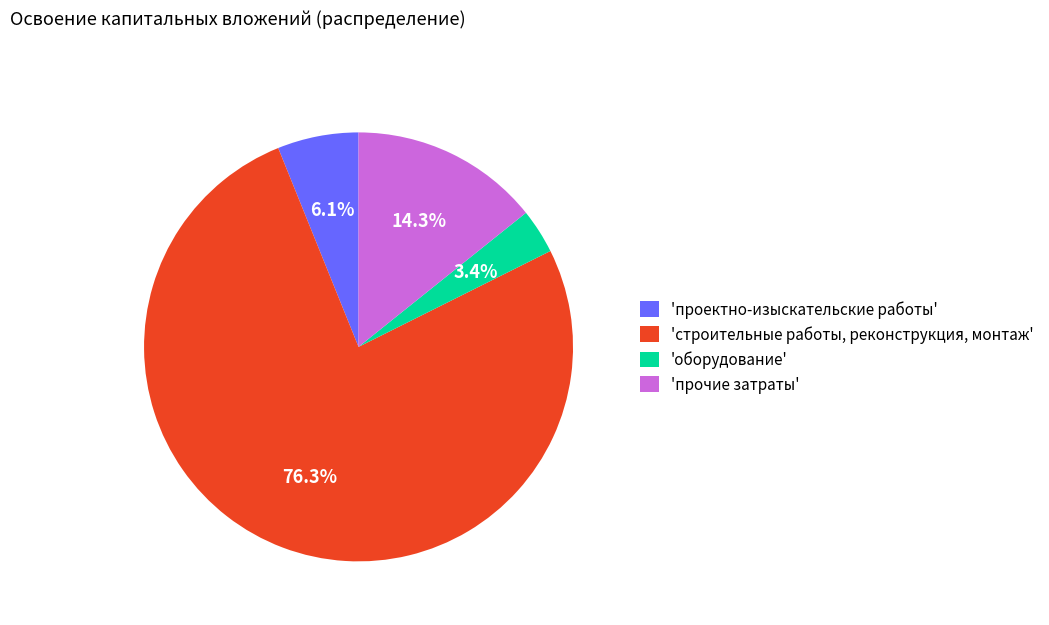

What percentage do 'прочие затраты' and 'проектно-изыскательские работы' together represent?

20.4%